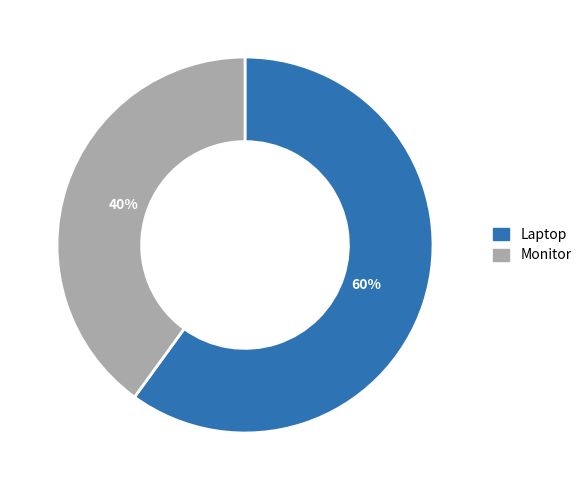

Which category has the biggest portion of the pie?

Laptop